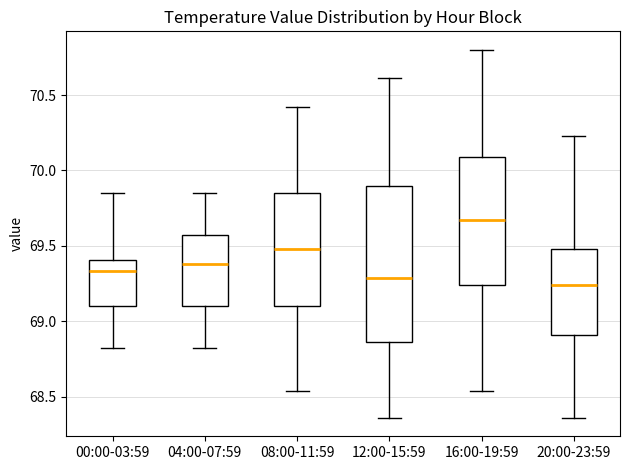

Which box is the tallest, from its lower edge to its upper edge?

12:00-15:59